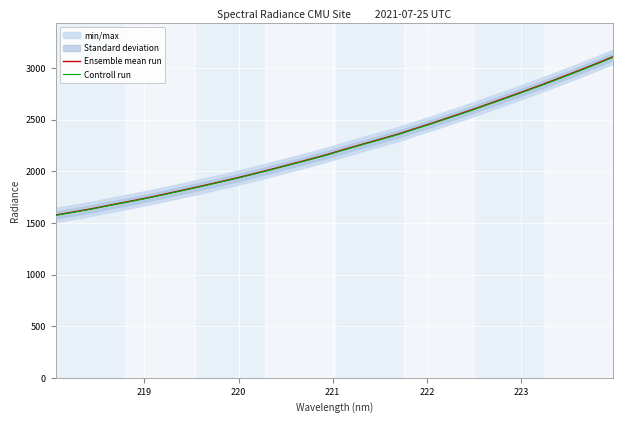

How many lines are shown in the chart?

2